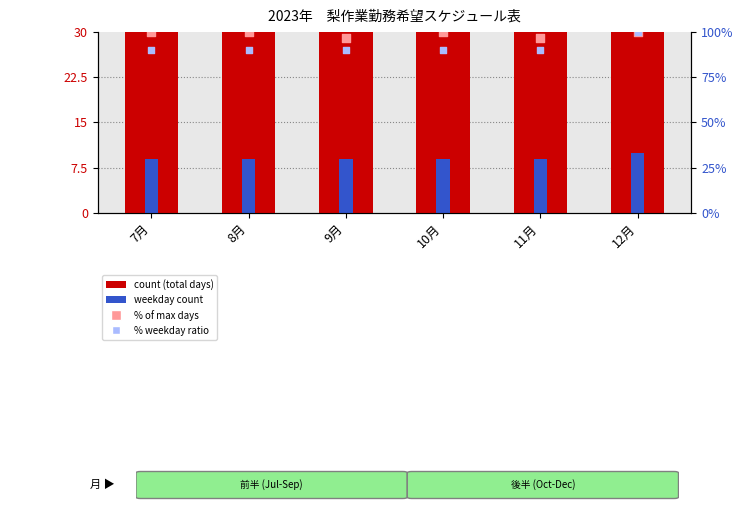

What is the total value across all series at 11月?

225.8